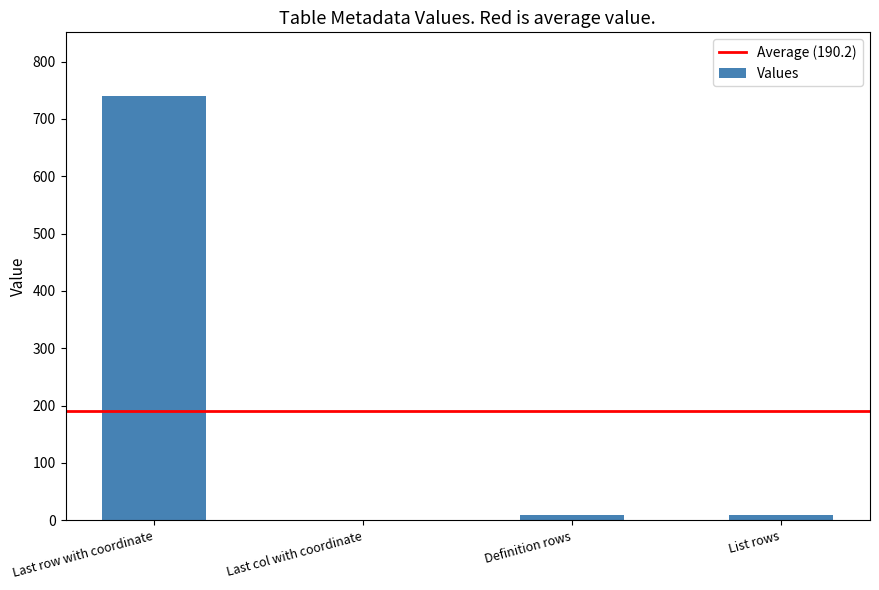

The chart shows a value of 1292 at Last row with coordinate. True or false?

False